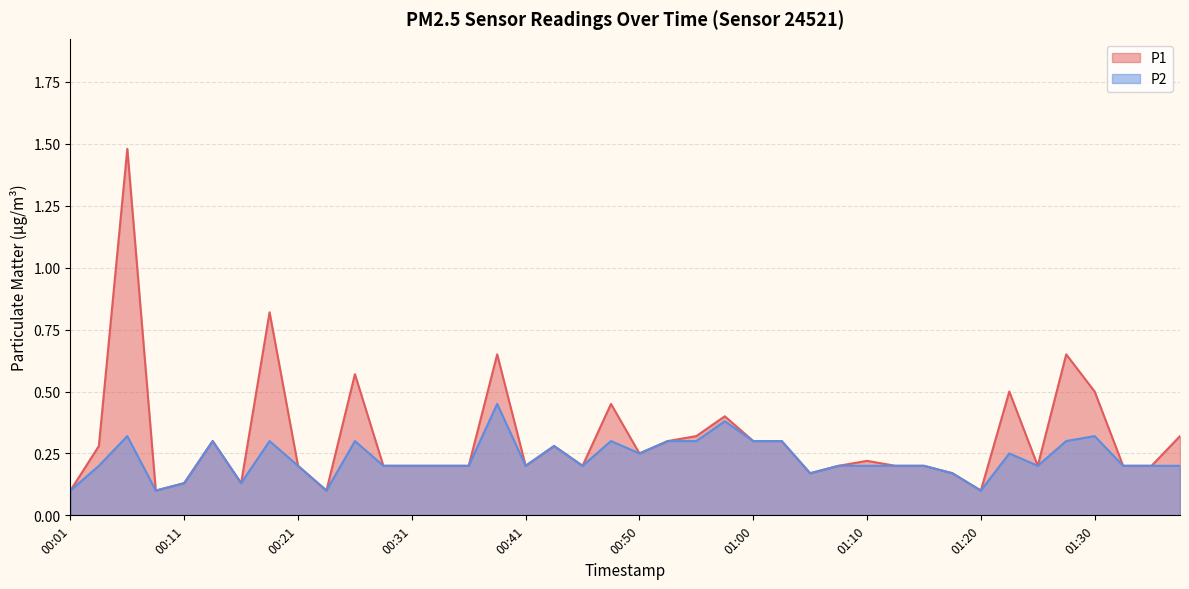

Reading left to right, transcribe all the data shown in this chart.

P1: 00:01=0.1	00:03=0.3	00:06=1.5	00:08=0.1	00:11=0.1	00:13=0.3	00:16=0.1	00:18=0.8	00:21=0.2	00:23=0.1	00:26=0.6	00:28=0.2	00:31=0.2	00:33=0.2	00:36=0.2	00:38=0.7	00:41=0.2	00:43=0.3	00:45=0.2	00:48=0.5	00:50=0.2	00:53=0.3	00:55=0.3	00:58=0.4	01:00=0.3	01:03=0.3	01:05=0.2	01:08=0.2	01:10=0.2	01:13=0.2	01:15=0.2	01:18=0.2	01:20=0.1	01:22=0.5	01:25=0.2	01:27=0.7	01:30=0.5	01:32=0.2	01:35=0.2	01:37=0.3
P2: 00:01=0.1	00:03=0.2	00:06=0.3	00:08=0.1	00:11=0.1	00:13=0.3	00:16=0.1	00:18=0.3	00:21=0.2	00:23=0.1	00:26=0.3	00:28=0.2	00:31=0.2	00:33=0.2	00:36=0.2	00:38=0.5	00:41=0.2	00:43=0.3	00:45=0.2	00:48=0.3	00:50=0.2	00:53=0.3	00:55=0.3	00:58=0.4	01:00=0.3	01:03=0.3	01:05=0.2	01:08=0.2	01:10=0.2	01:13=0.2	01:15=0.2	01:18=0.2	01:20=0.1	01:22=0.2	01:25=0.2	01:27=0.3	01:30=0.3	01:32=0.2	01:35=0.2	01:37=0.2